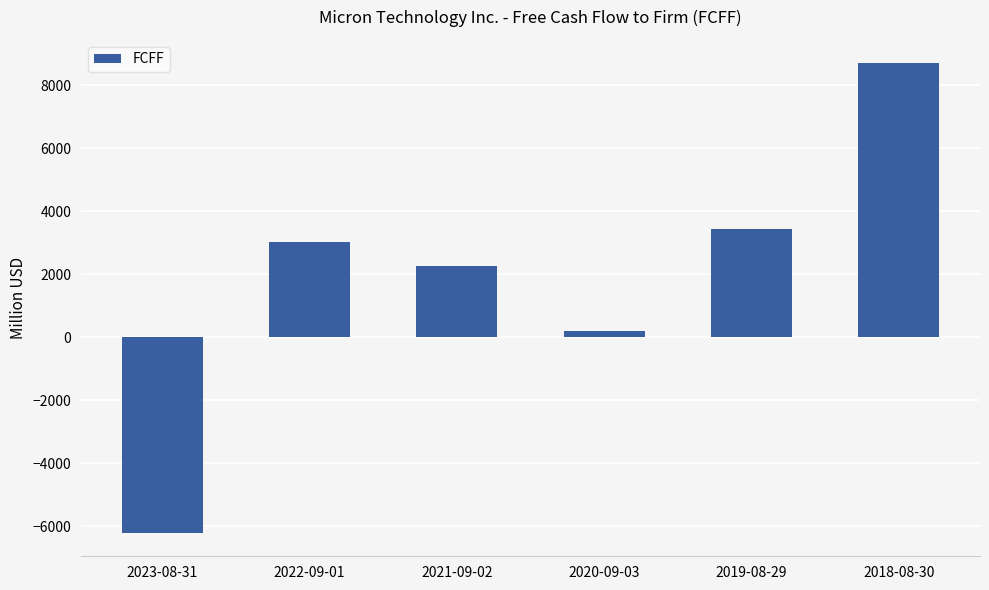

Count the number of categories in the chart.

6